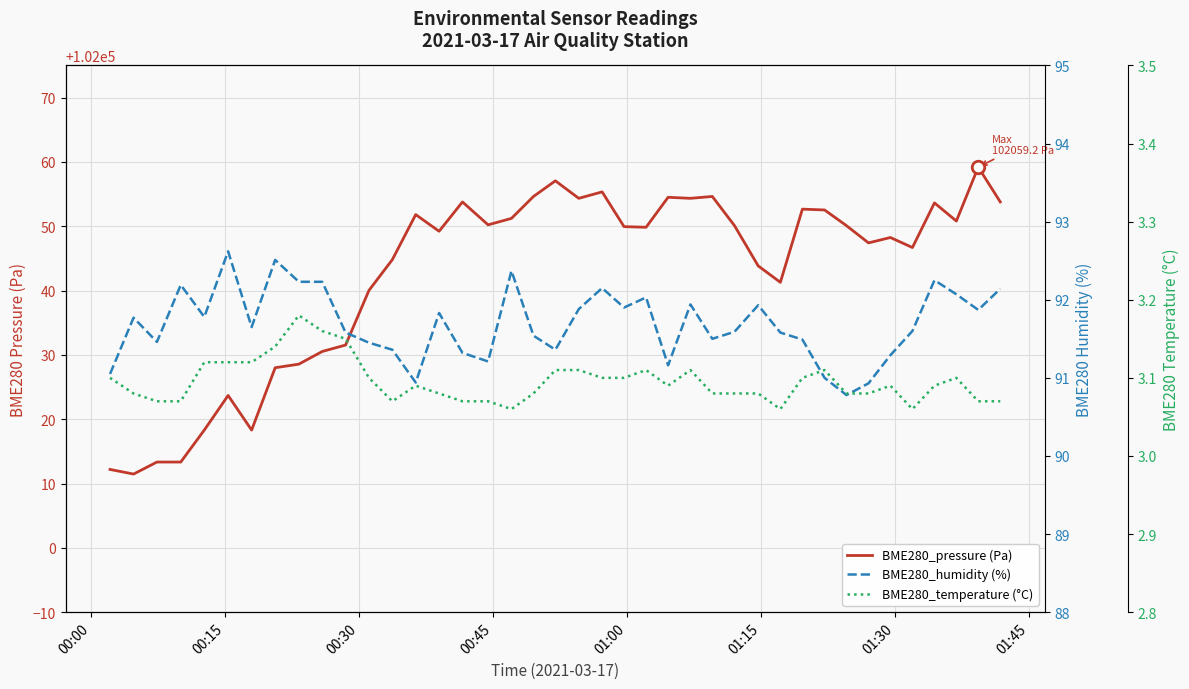

How many lines are shown in the chart?

3